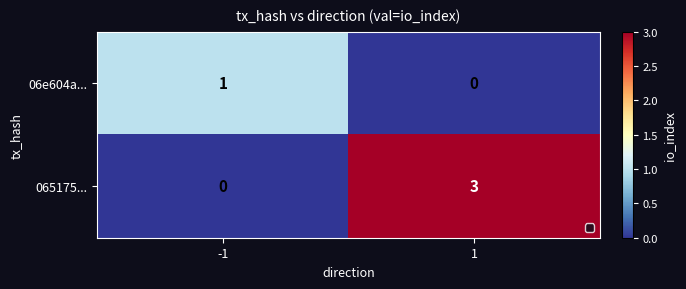

What is the sum of the 065175... values at 1 and -1?

3